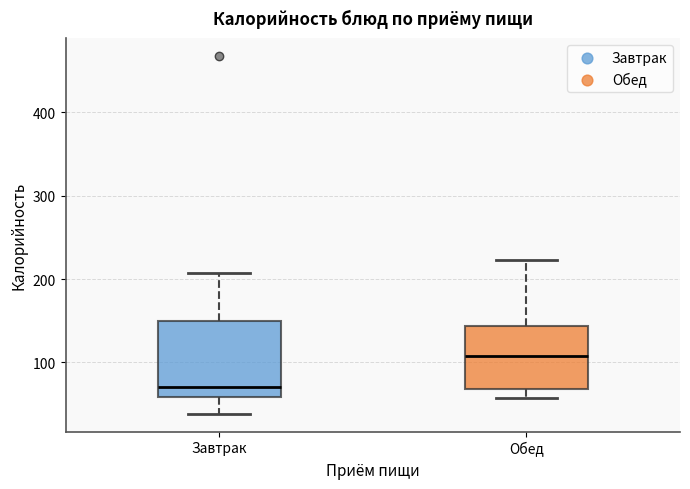

Reading left to right, transcribe this box plot: for each box, give where its median line is, the range the box spans, and where its two whiskers end, as read against the y-axis. The values are not printed on the chart, so give them approximately, as read against the axis.

Завтрак: median 70, box 60 to 150, whiskers 40 to 210
Обед: median 110, box 70 to 140, whiskers 60 to 220